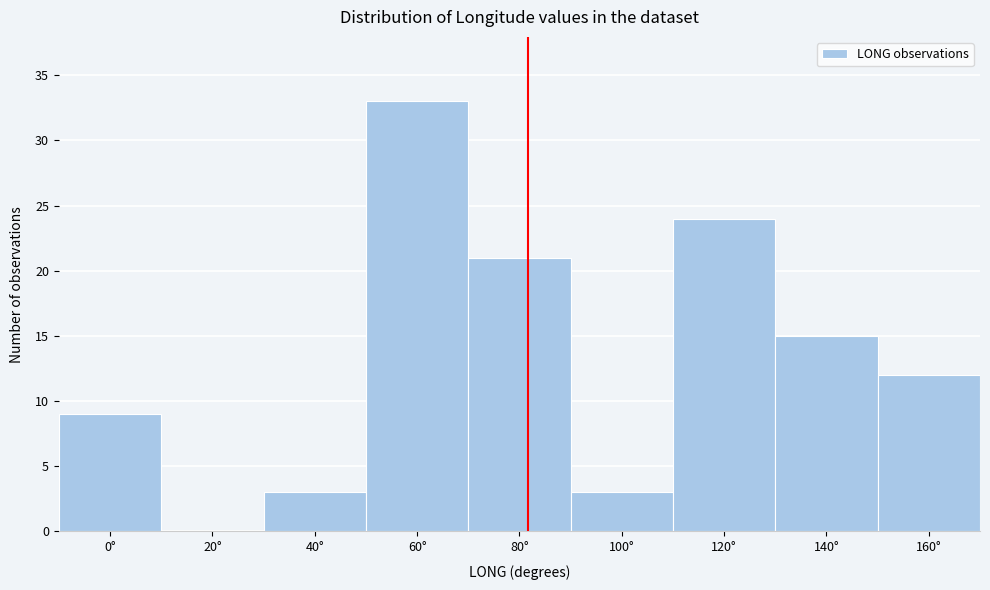

Reading right to left, transcribe all the data shown in this chart.

160°=12	140°=15	120°=24	100°=3	80°=21	60°=33	40°=3	20°=0	0°=9